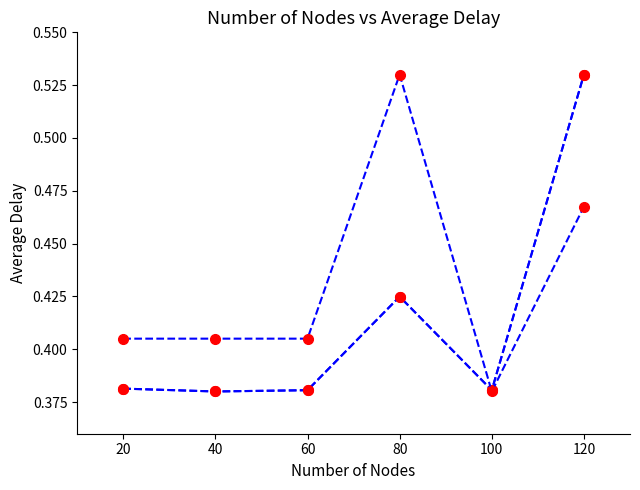

Is this an area chart (filled region under the line)?

No